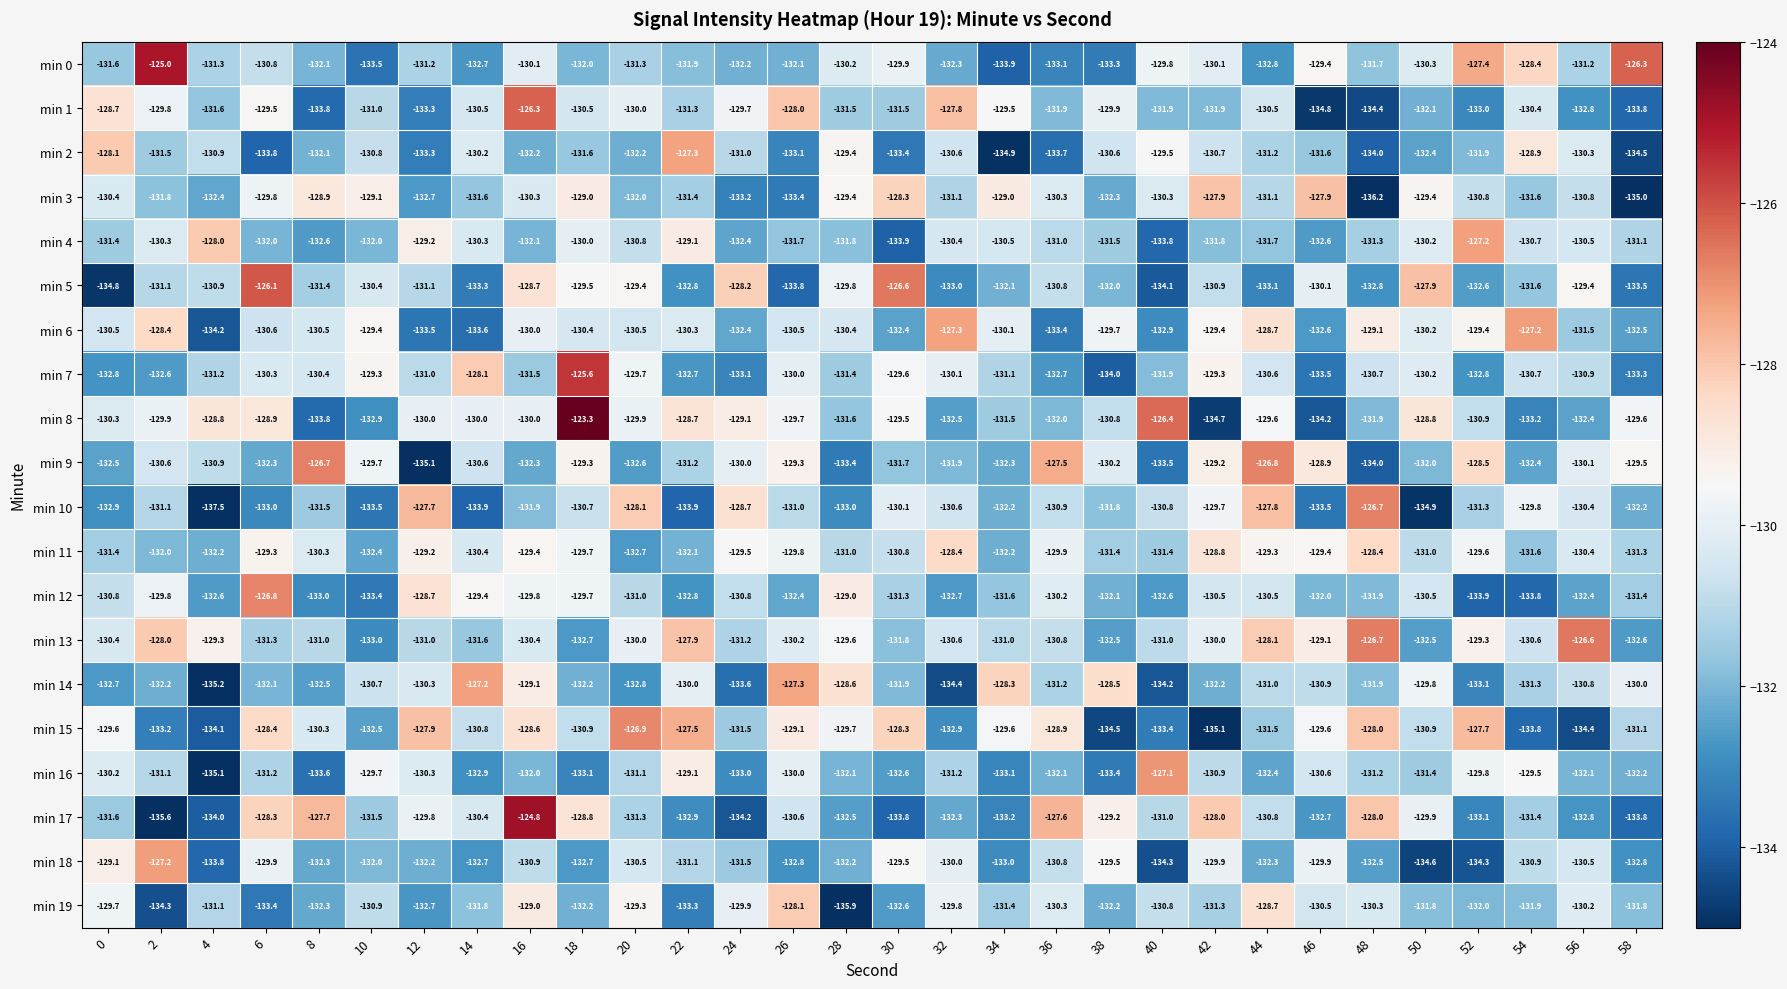

What is the sum of all min 10 values?

-3941.1